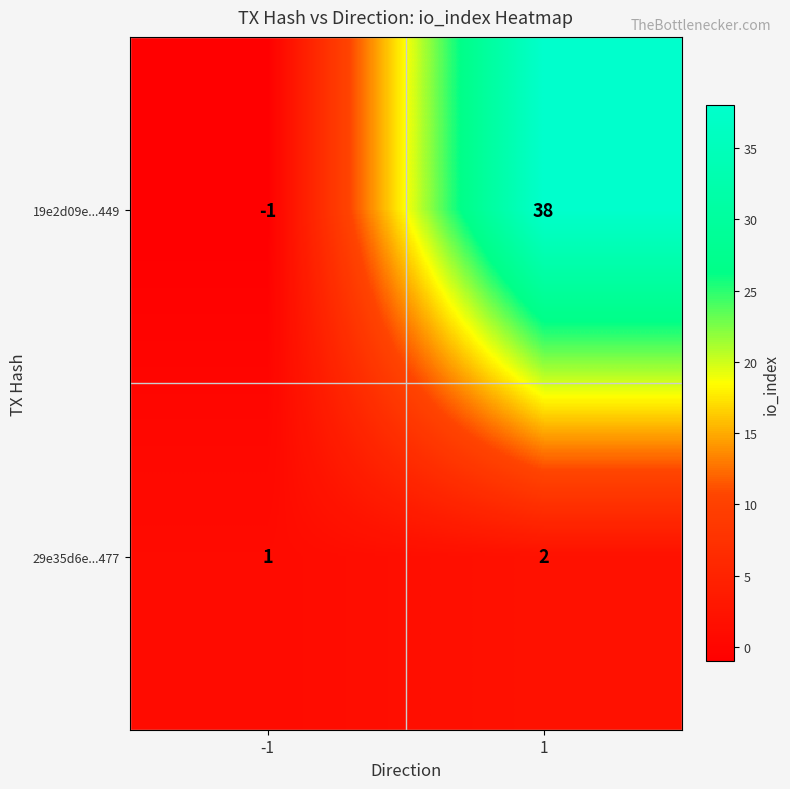

Reading left to right, extract all data points from this chart.

19e2d09e...449: -1=-1	1=38
29e35d6e...477: -1=1	1=2